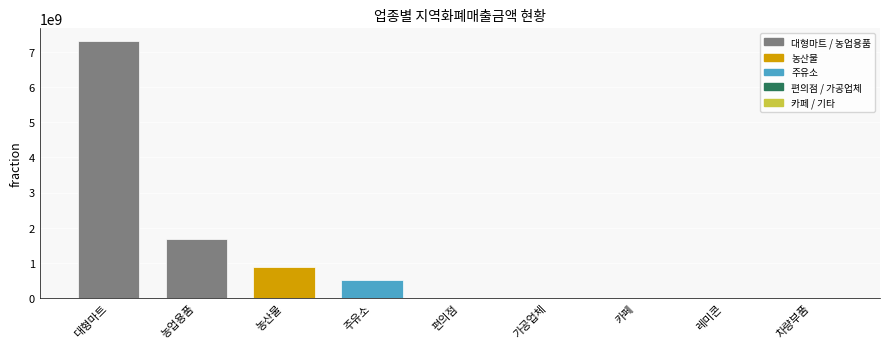

What is the sum of all values?

10371426309